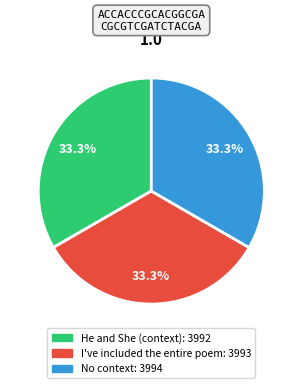

Combined, what portion of the pie is He and She (context) and I've included the entire poem?

66.7%